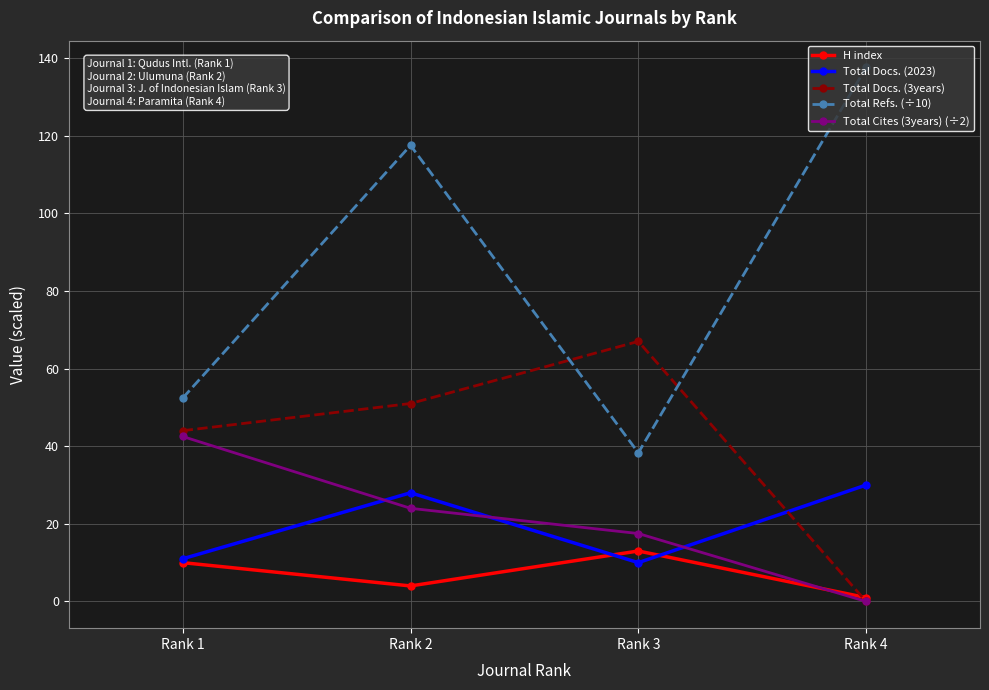

Between Rank 2 and Rank 3, which series saw the biggest shift?

Total Refs. (÷10)